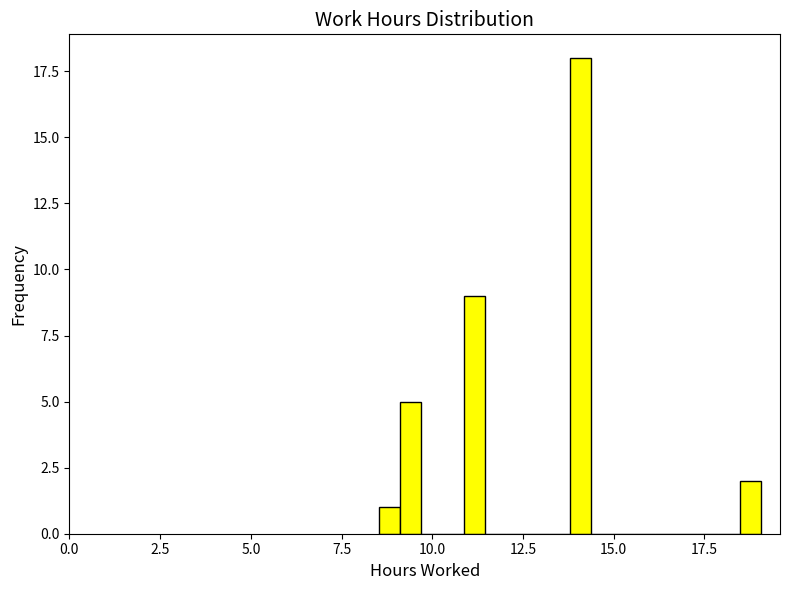

Around what value on the x-axis is the tallest bar? Give the approximate position of its centre, as read against the axis.

14.0